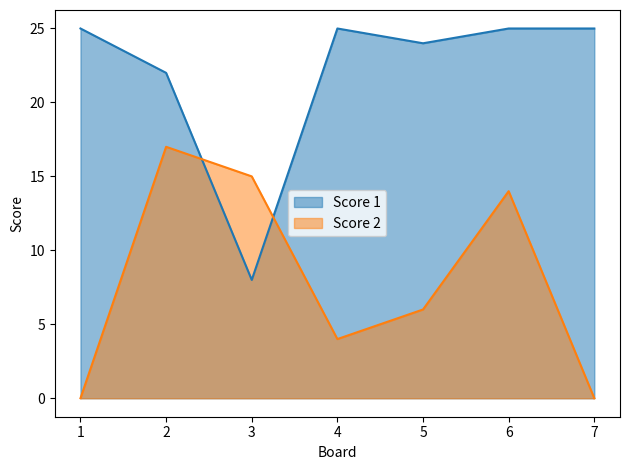

True or false: Score 1 and Score 2 intersect in this chart.

True